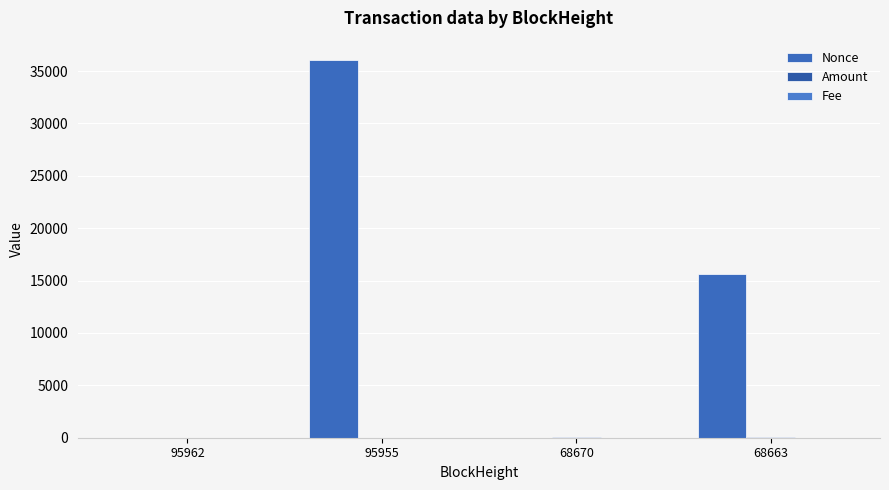

True or false: Nonce has a value of 26399.8 at 68663.

False